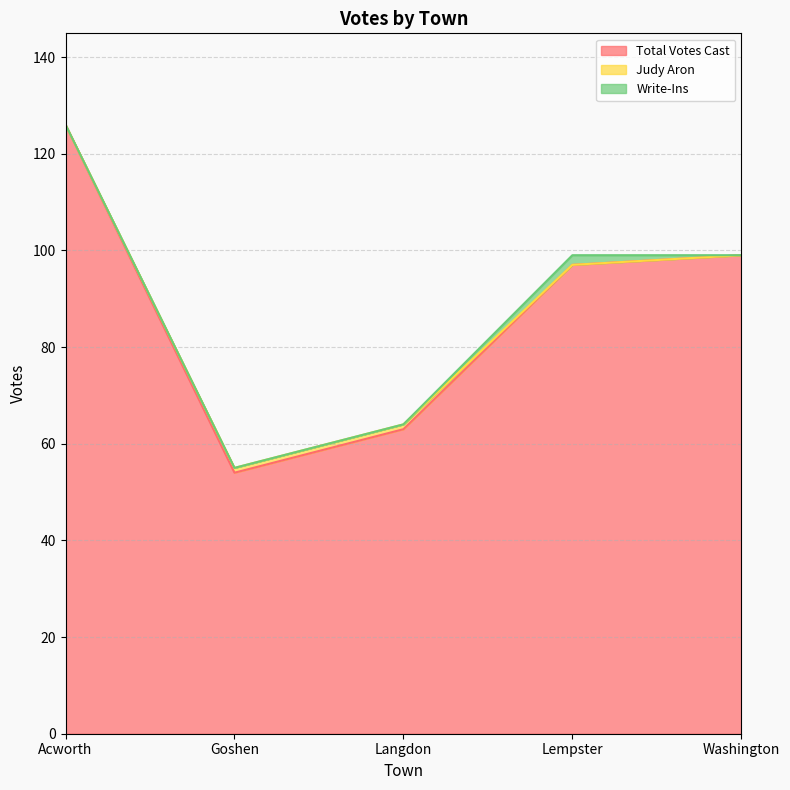

Which category has the highest value in the Total Votes Cast series?

Acworth